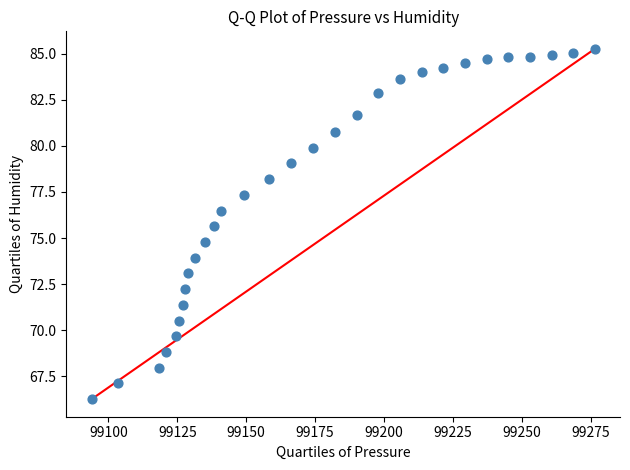

What is the range of Y values (max minus min)?

19.0